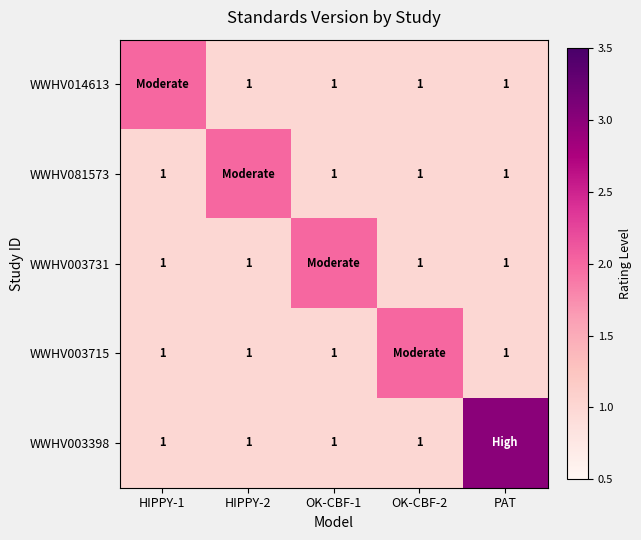

True or false: WWHV081573 has a value of 2 at OK-CBF-2.

False